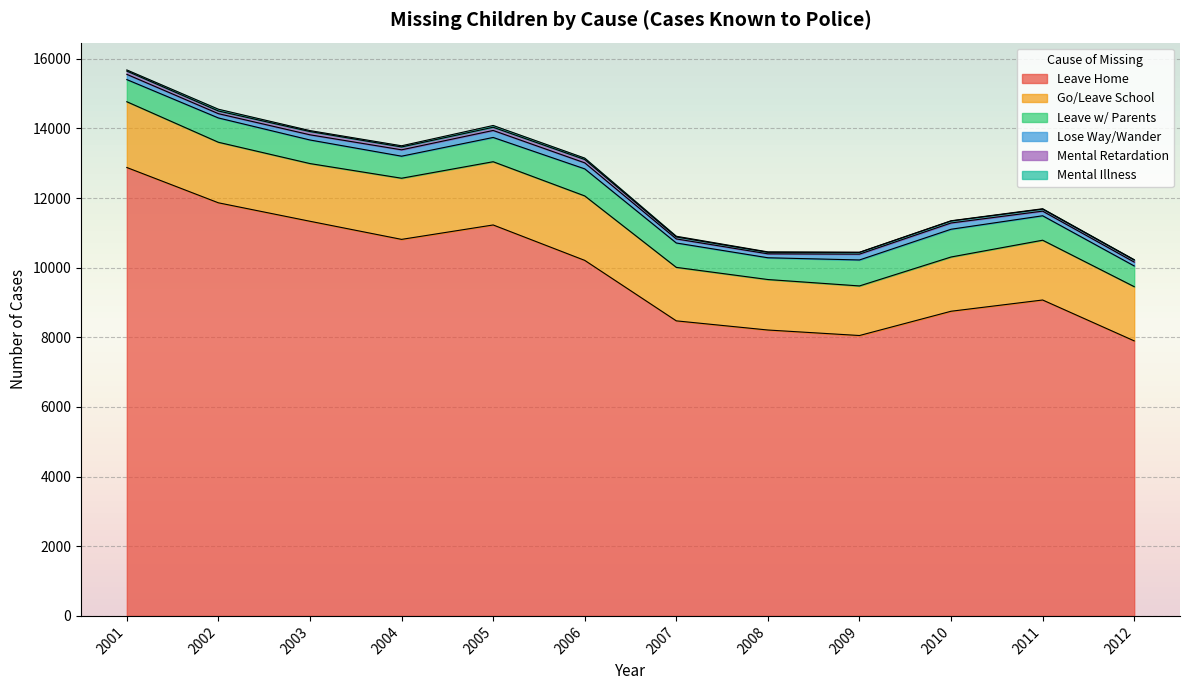

Reading left to right, transcribe all the data shown in this chart.

Leave Home: 2001=12877	2002=11863	2003=11333	2004=10813	2005=11227	2006=10210	2007=8473	2008=8210	2009=8052	2010=8749	2011=9072	2012=7898
Go/Leave School: 2001=1889	2002=1739	2003=1657	2004=1756	2005=1816	2006=1851	2007=1536	2008=1450	2009=1424	2010=1558	2011=1717	2012=1557
Leave w/ Parents: 2001=636	2002=698	2003=677	2004=633	2005=697	2006=777	2007=700	2008=625	2009=746	2010=797	2011=702	2012=595
Lose Way/Wander: 2001=150	2002=123	2003=149	2004=183	2005=201	2006=173	2007=117	2008=113	2009=167	2010=180	2011=133	2012=111
Mental Retardation: 2001=95	2002=77	2003=94	2004=82	2005=92	2006=96	2007=56	2008=43	2009=50	2010=57	2011=57	2012=58
Mental Illness: 2001=32	2002=51	2003=27	2004=34	2005=51	2006=40	2007=21	2008=13	2009=4	2010=7	2011=12	2012=11